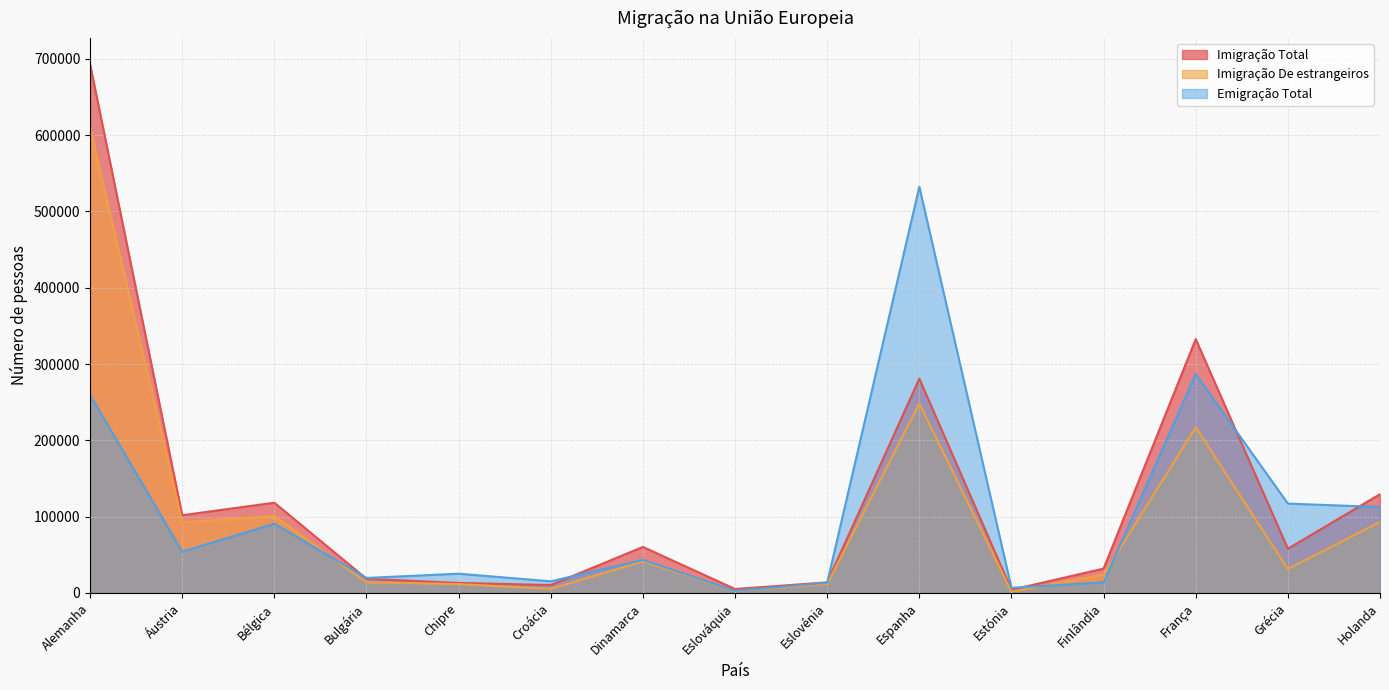

How many values in the Emigração Total series are below 43310?

7